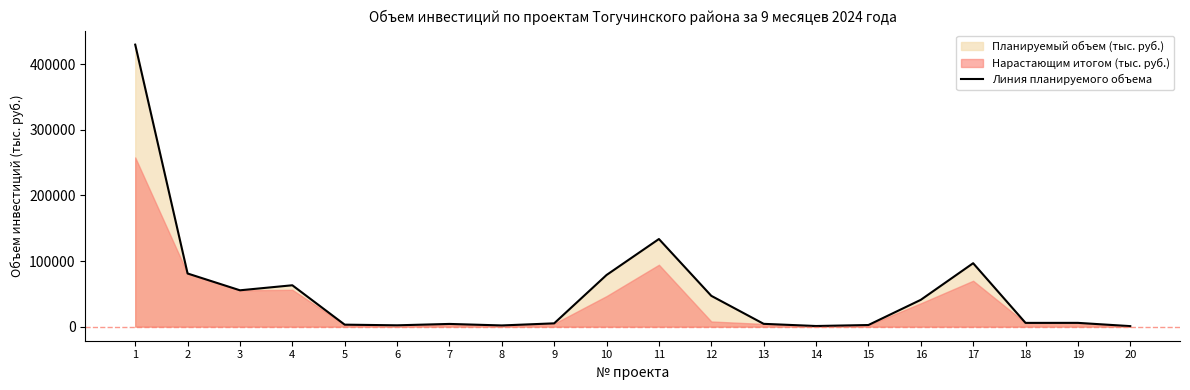

Is it true that the value at 8 is 3133.9?

False